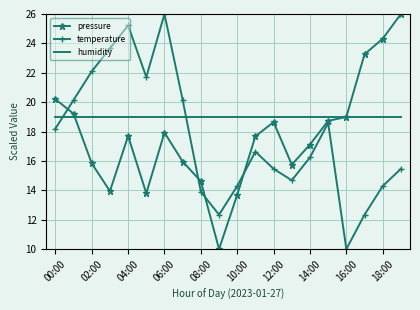

How many intersections are there between temperature and humidity?

2